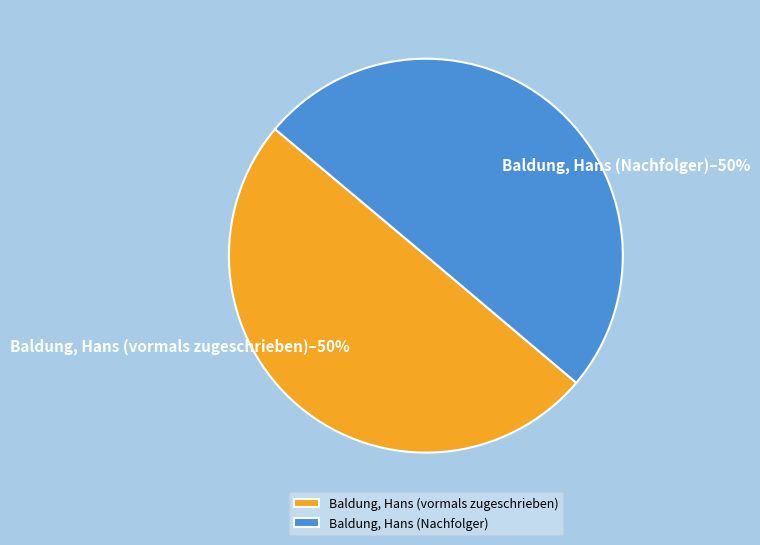

Is the sum of Baldung, Hans (vormals zugeschrieben) and Baldung, Hans (Nachfolger) greater than half?

Yes